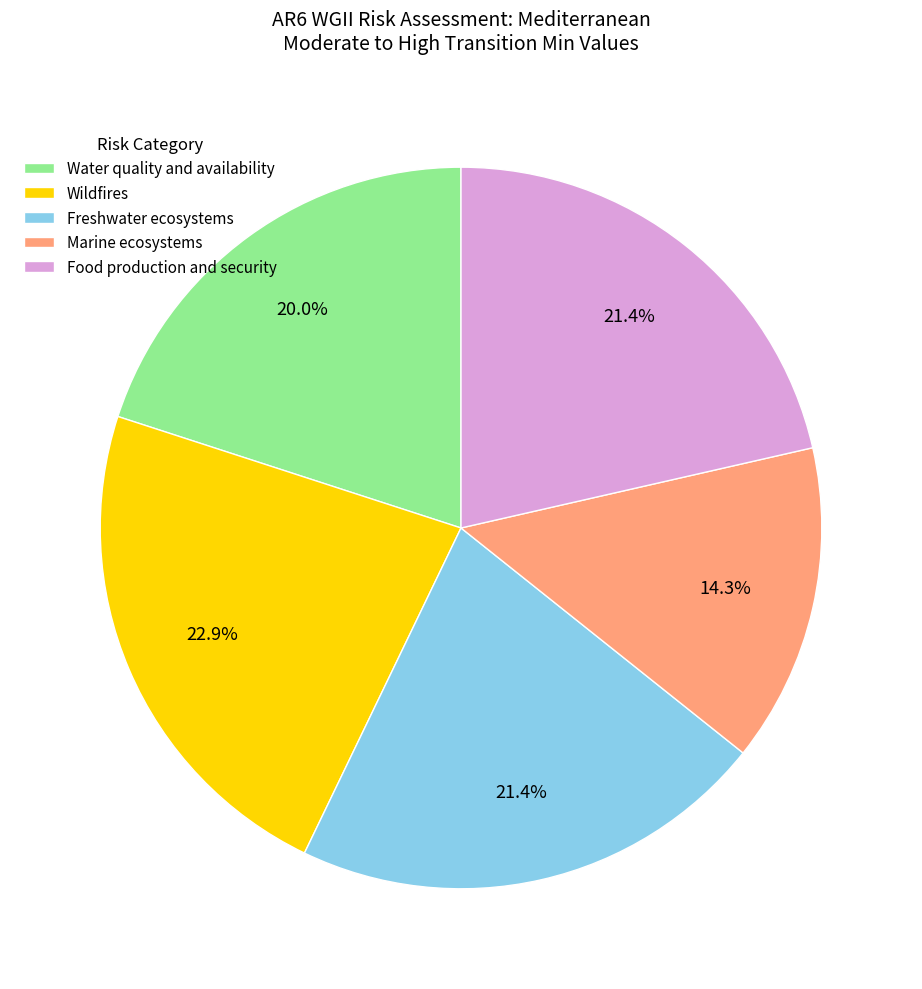

To the nearest percent, what percentage of the pie is Wildfires?

23%